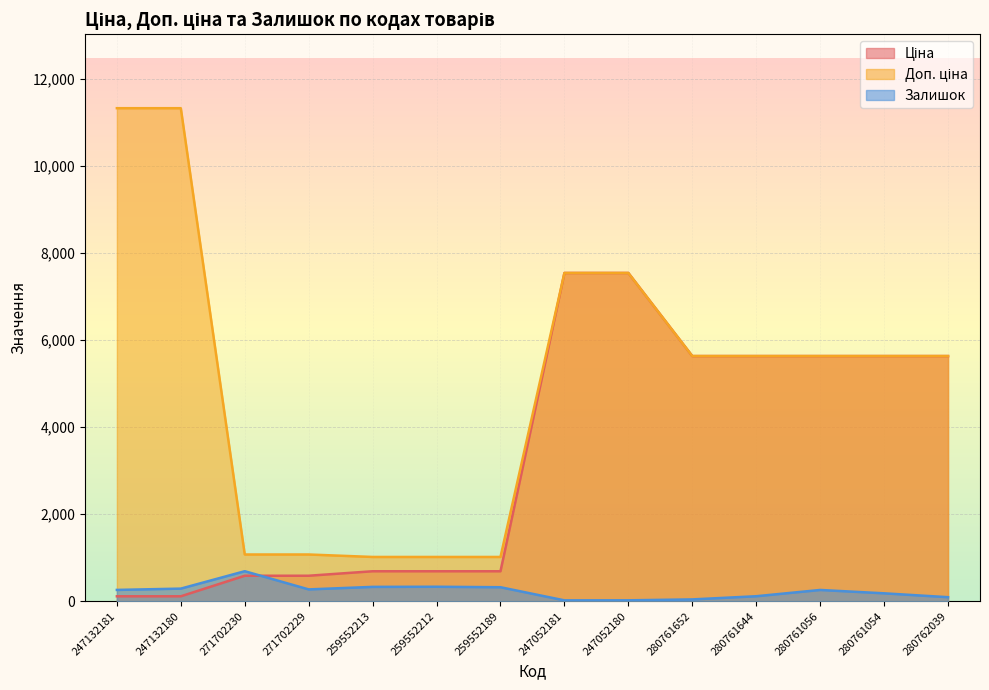

What is the smallest value displayed?

20.0